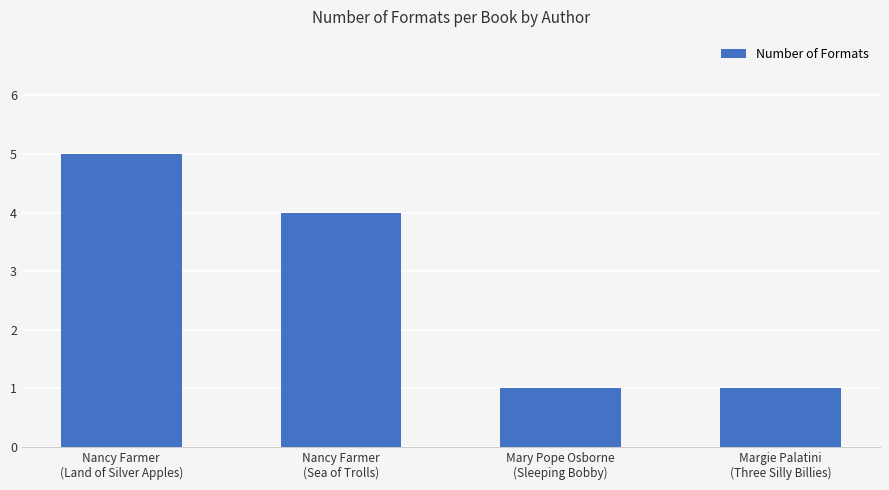

The value at Mary Pope Osborne
(Sleeping Bobby) is 2. True or false?

False